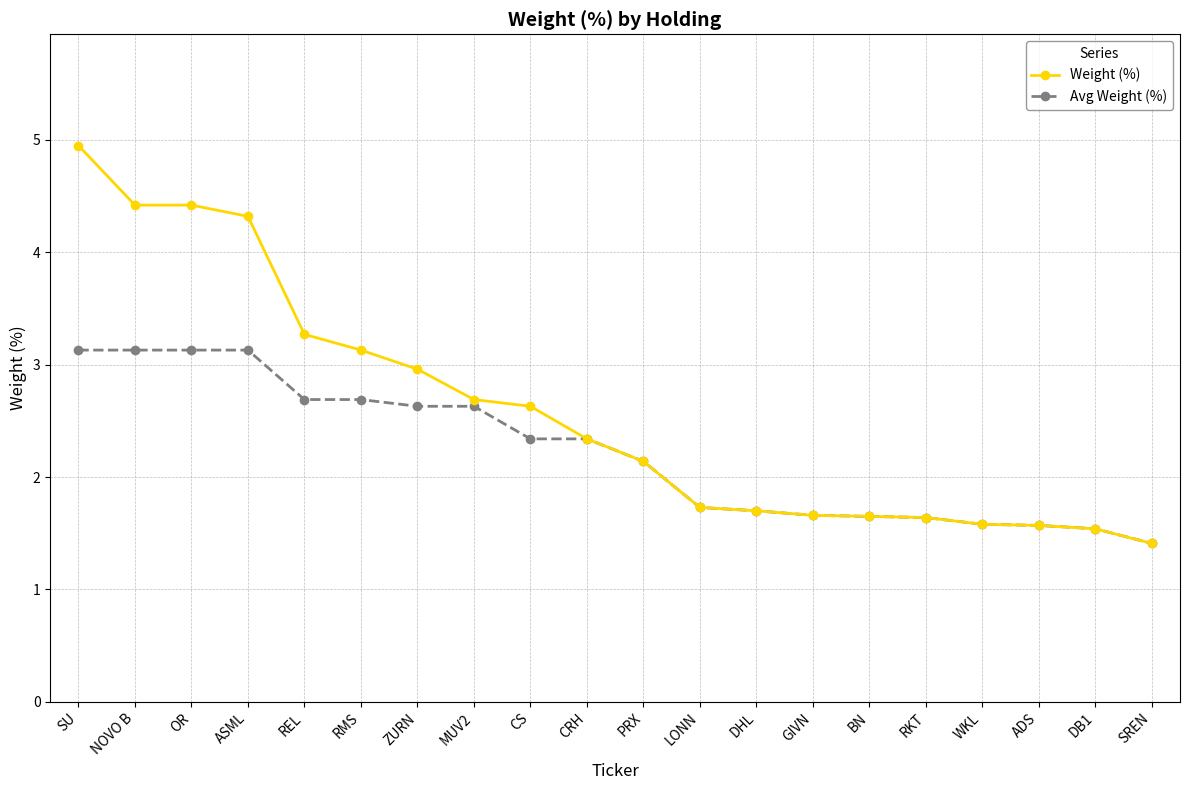

Rank the series by their maximum value, from lowest to highest.

Avg Weight (%), Weight (%)